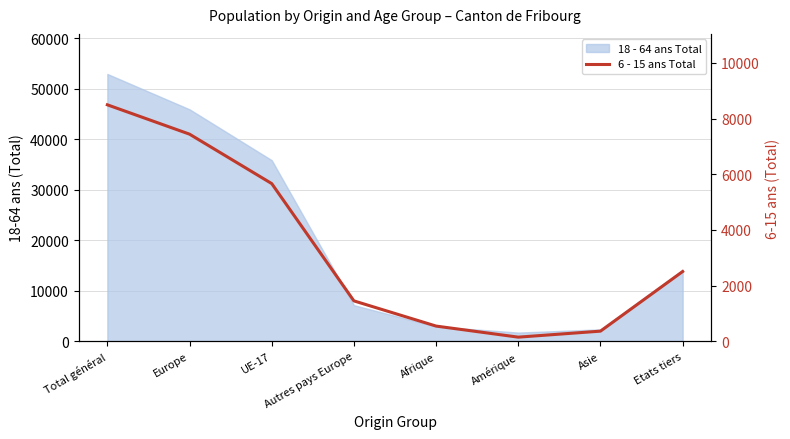

Rank the categories by value from lowest to highest.

Amérique, Asie, Afrique, Autres pays Europe, Etats tiers, UE-17, Europe, Total général